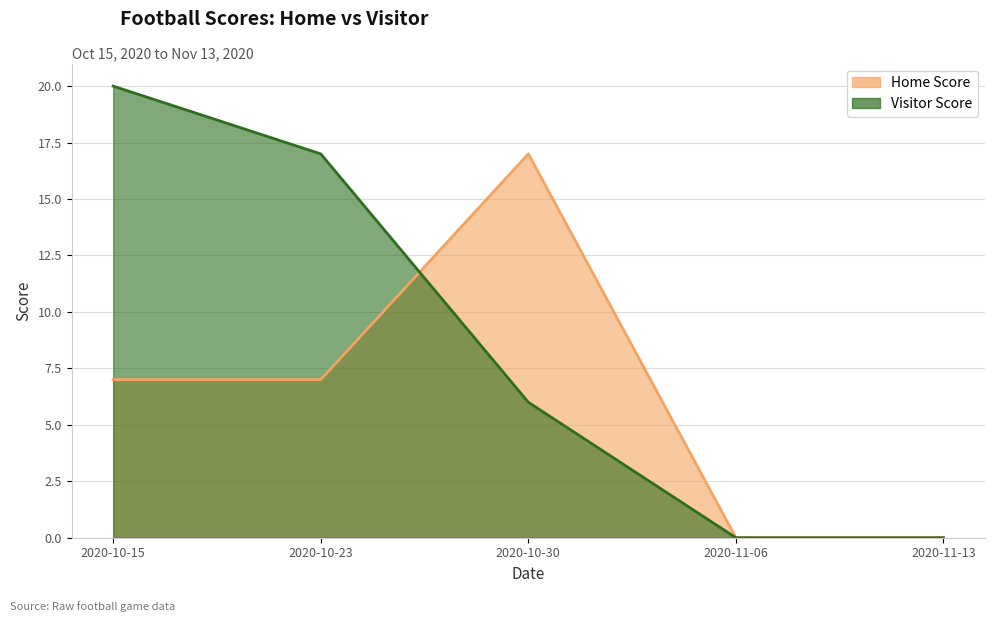

How many interior local peaks does the Home Score series have?

1